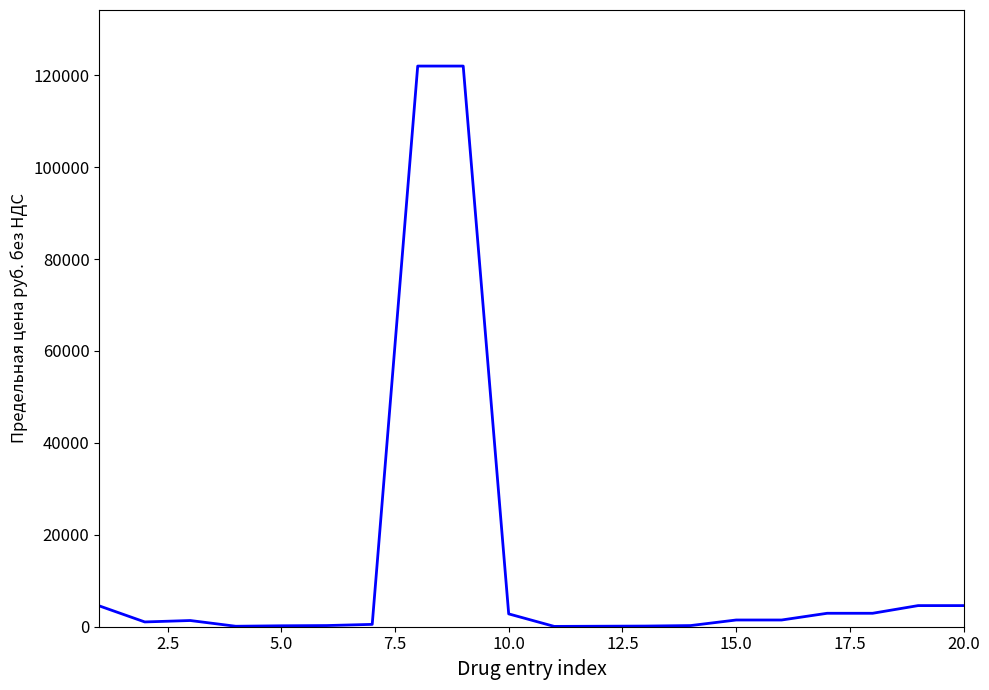

True or false: there are more than 0 points higher than both neighbors.

True